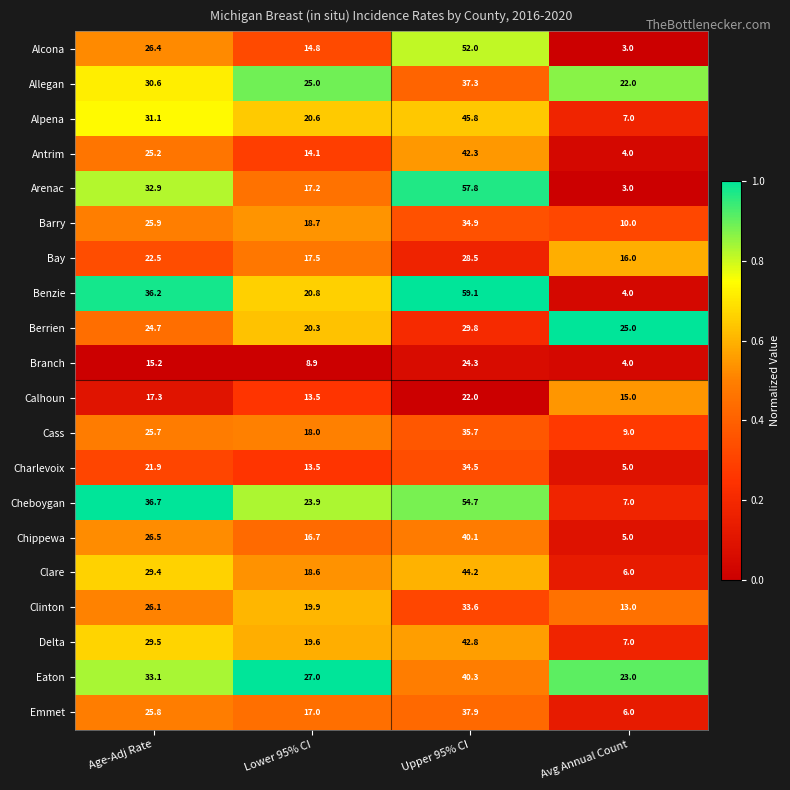

At which label is Barry closest to 22?

Lower 95% CI